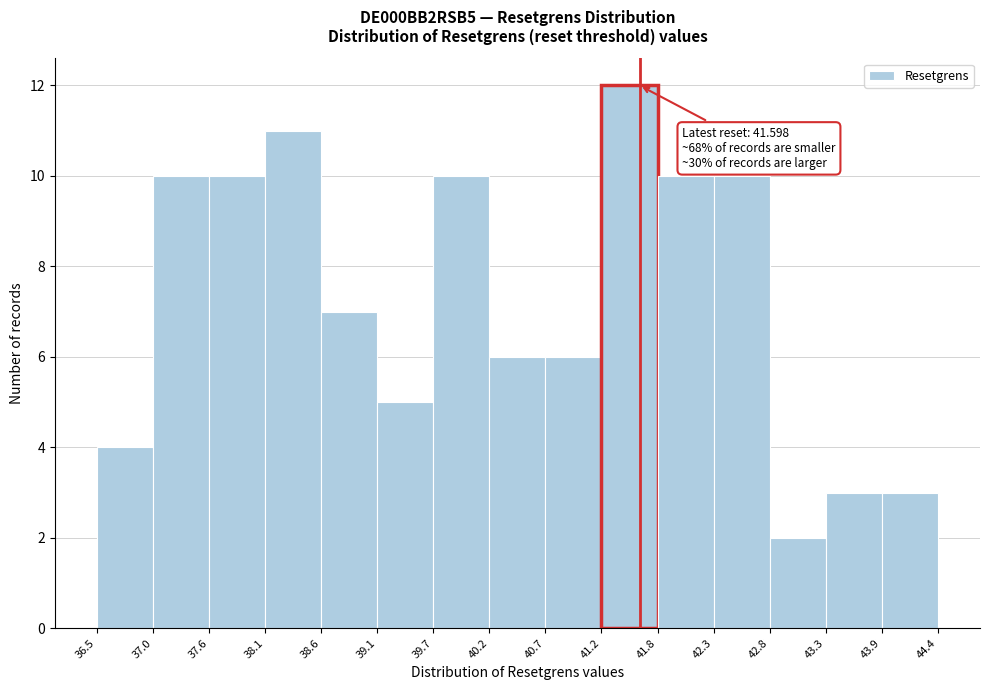

Which range on the x-axis has the tallest bar?

41.2 to 41.8